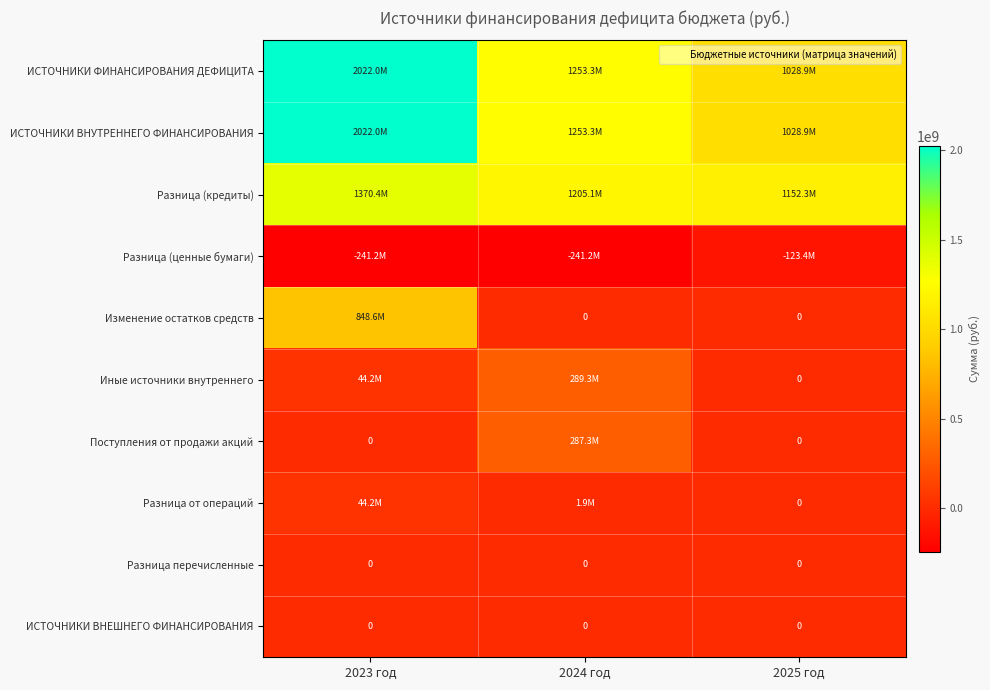

What is the sum of the Изменение остатков средств values at 2023 год and 2024 год?

848615881.0